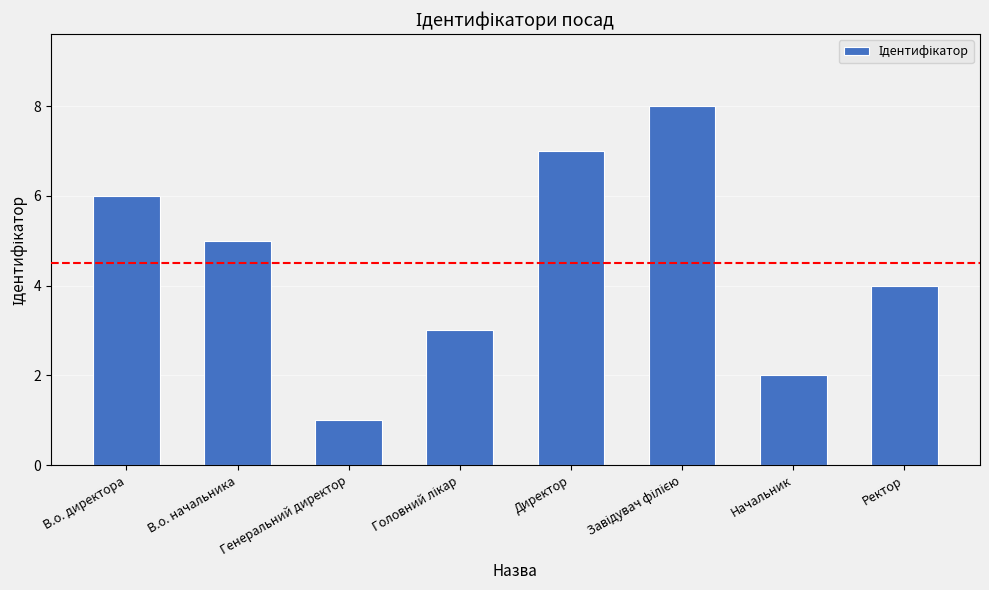

The value at Ректор is 4. True or false?

True